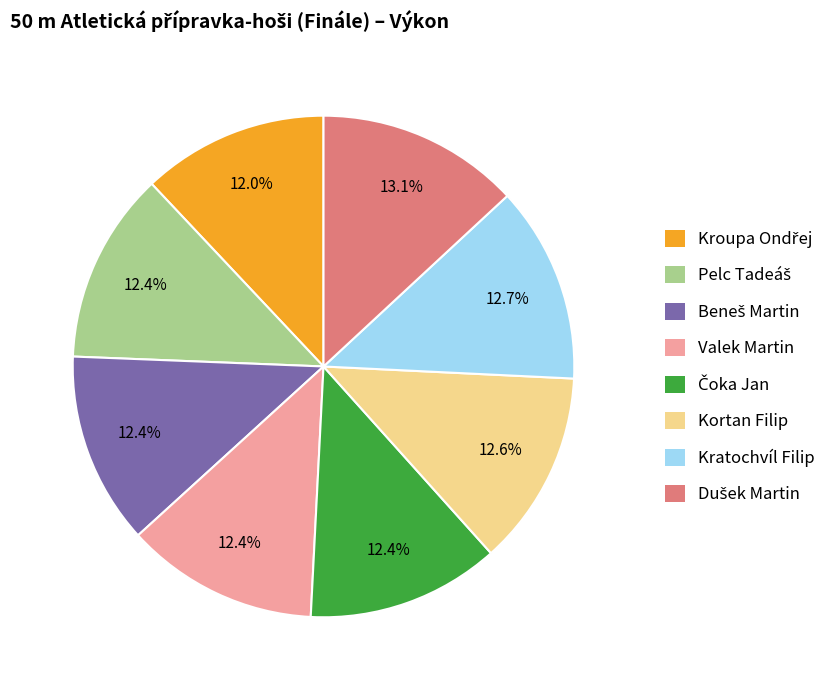

Count the number of slices in the pie.

8